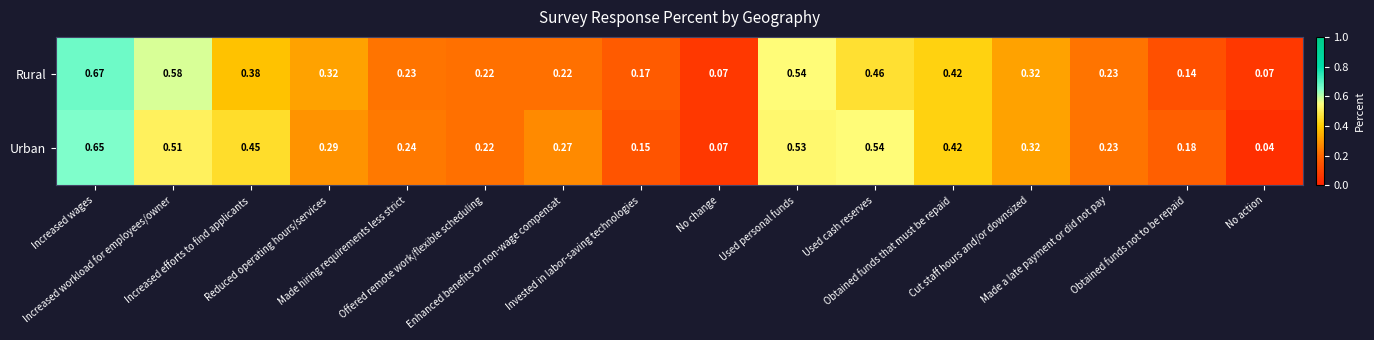

List the series in order of their overall mean, highest first.

Urban, Rural